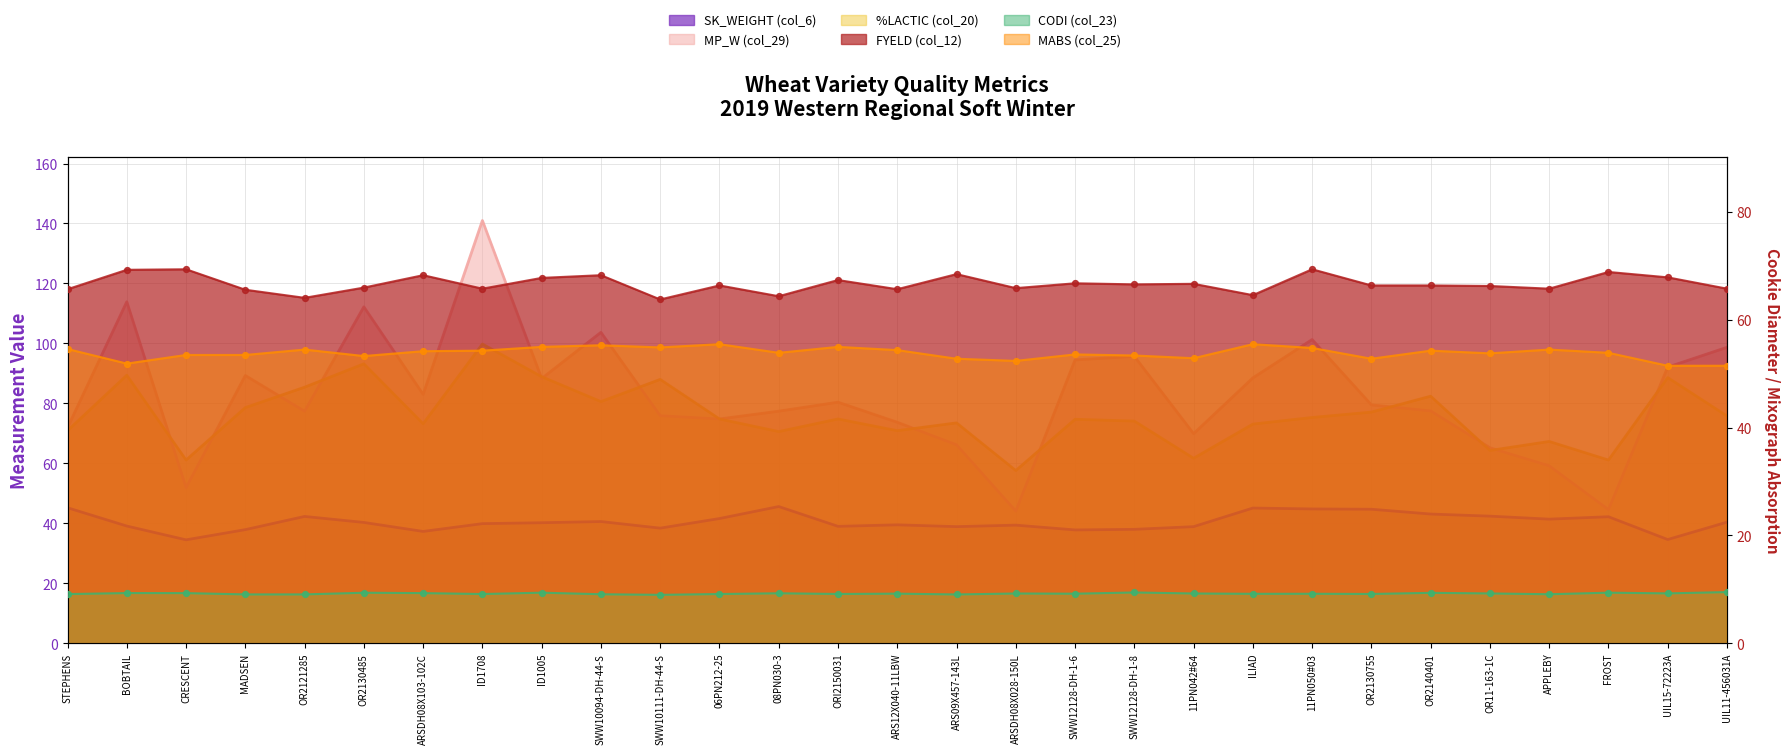

Which series has the largest Y range (max minus min)?

MP_W (col_29)